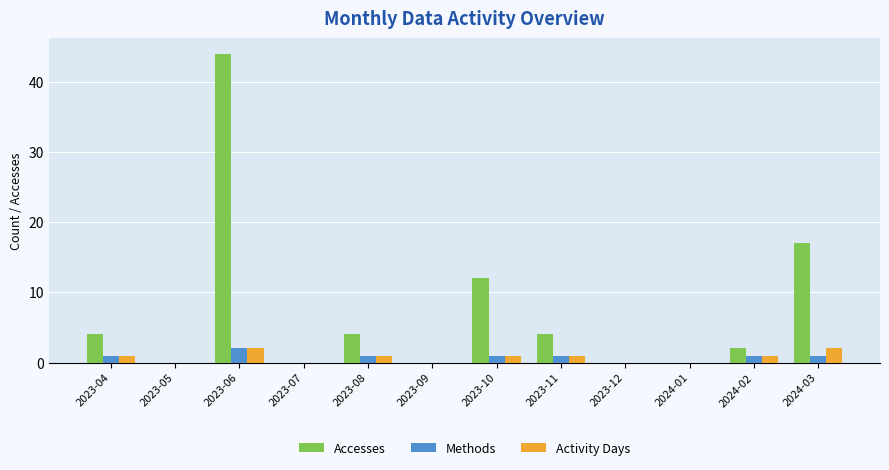

Reading right to left, list all the values displayed in this chart.

Accesses: 2024-03=17	2024-02=2	2024-01=0	2023-12=0	2023-11=4	2023-10=12	2023-09=0	2023-08=4	2023-07=0	2023-06=44	2023-05=0	2023-04=4
Methods: 2024-03=1	2024-02=1	2024-01=0	2023-12=0	2023-11=1	2023-10=1	2023-09=0	2023-08=1	2023-07=0	2023-06=2	2023-05=0	2023-04=1
Activity Days: 2024-03=2	2024-02=1	2024-01=0	2023-12=0	2023-11=1	2023-10=1	2023-09=0	2023-08=1	2023-07=0	2023-06=2	2023-05=0	2023-04=1